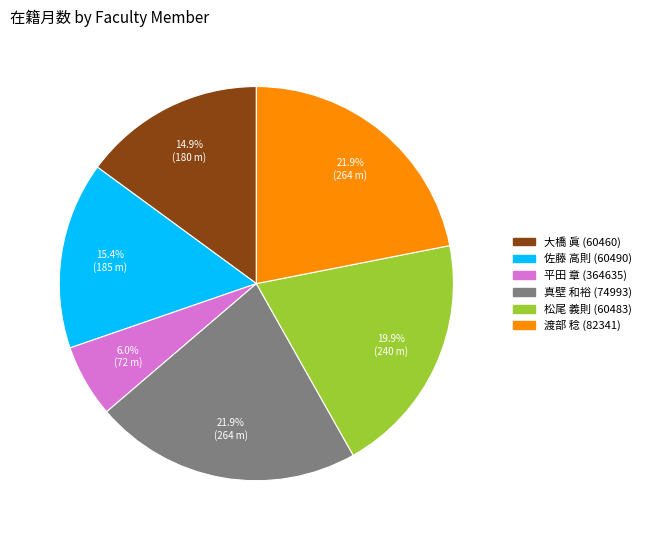

To the nearest percent, what portion does 真壁 和裕 (74993) represent?

22%